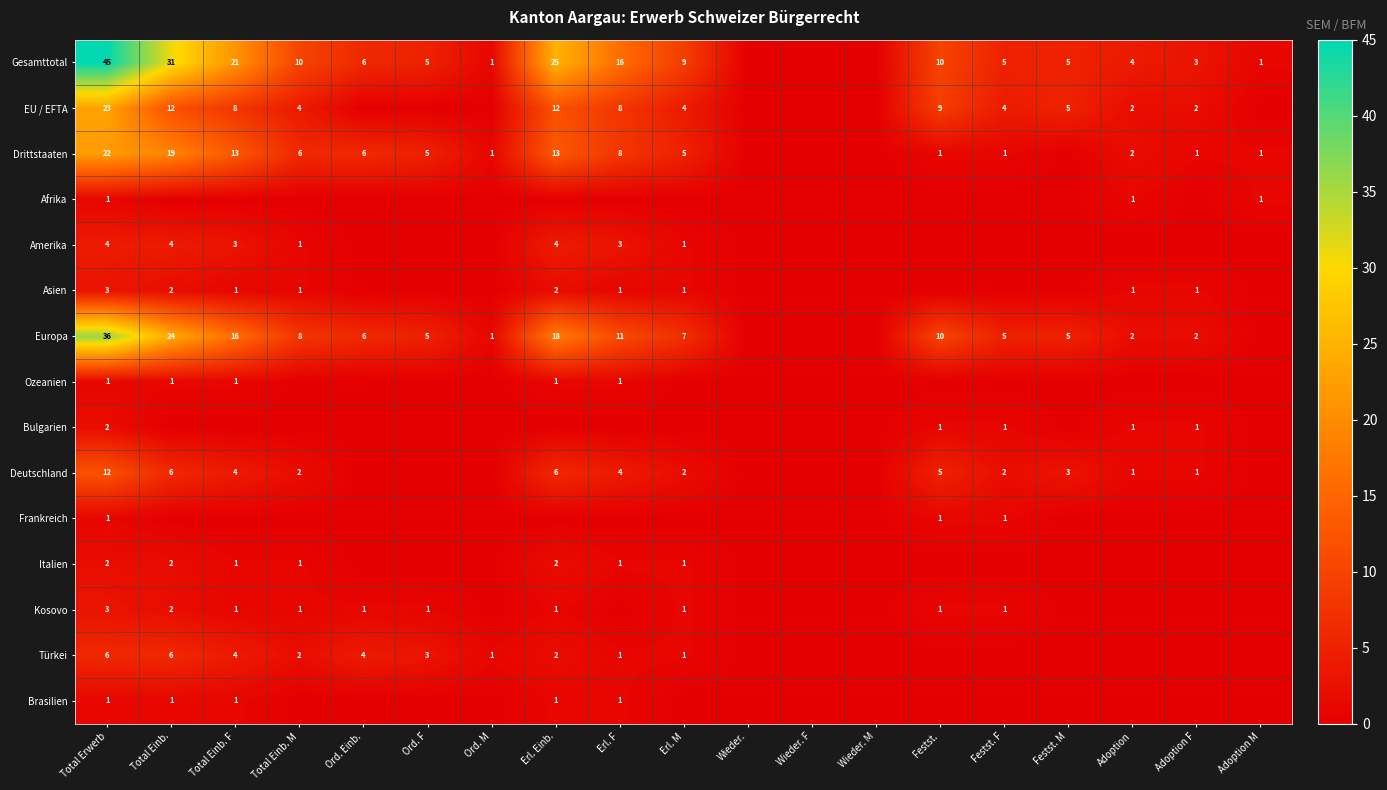

True or false: Drittstaaten has a value of 13 at Total Erwerb.

False